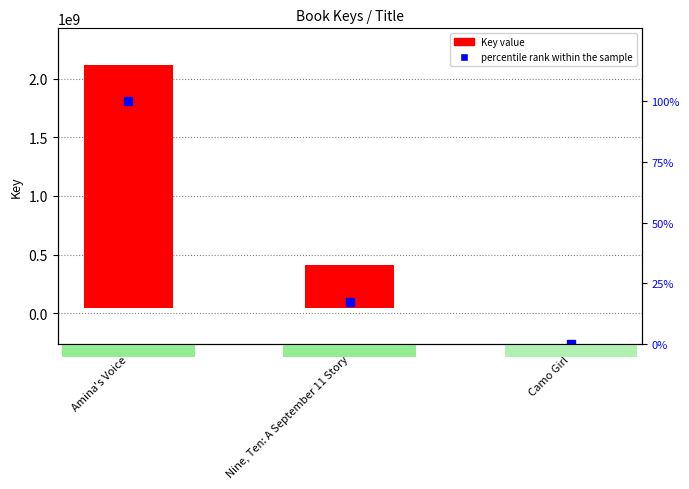

What is the value of the 2nd bar from the left?

360156042.9